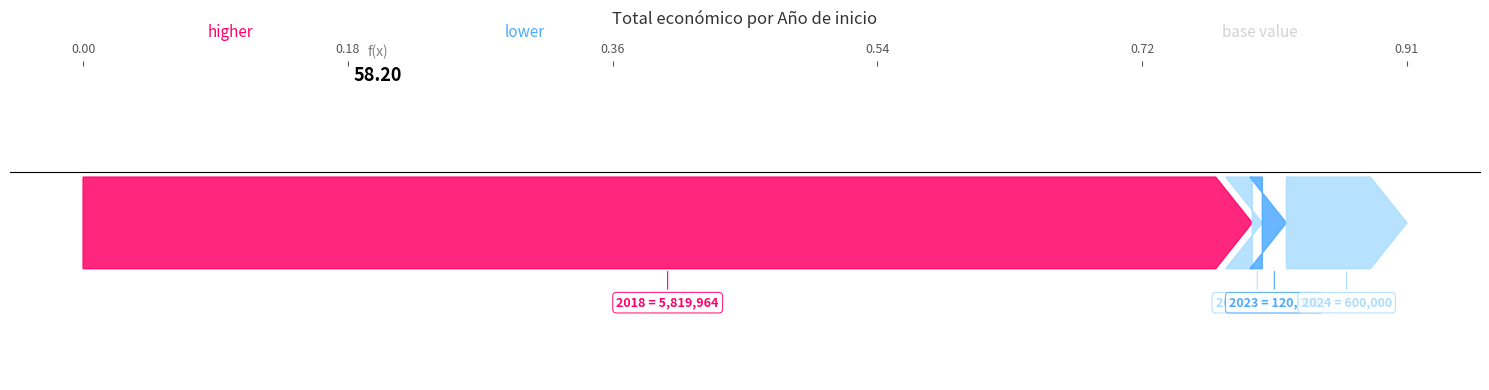

Reading left to right, what are all the values shown in this chart?

2018=5819964	2019=50000	2023=120000	2024=600000